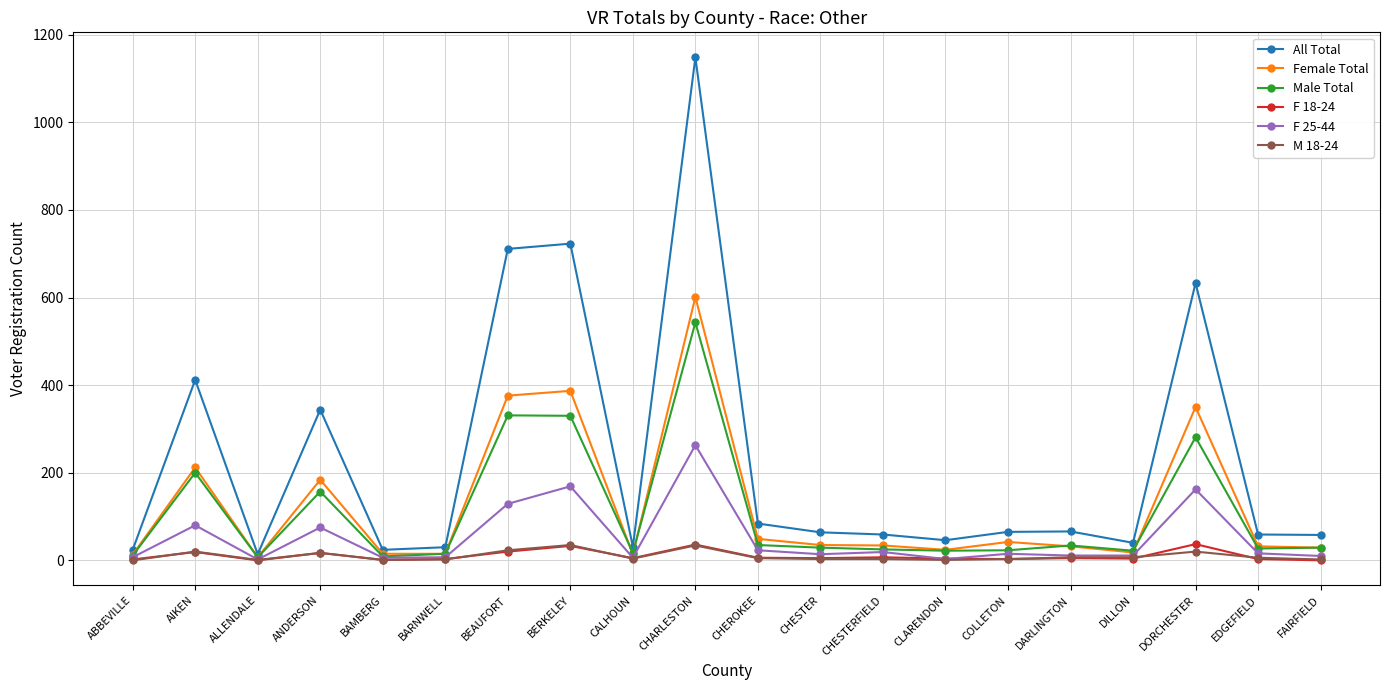

At which category does F 25-44 reach its first local peak?

AIKEN